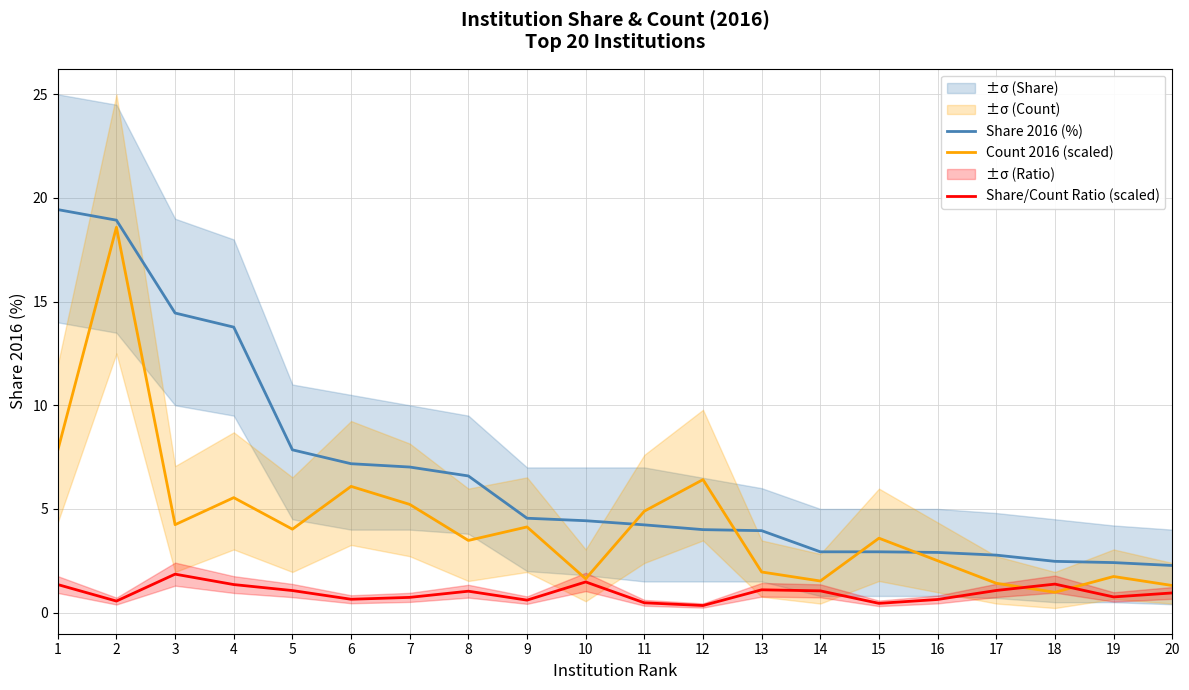

Rank the series by their average value, from highest to lowest.

Share 2016 (%), Count 2016 (scaled), Share/Count Ratio (scaled)